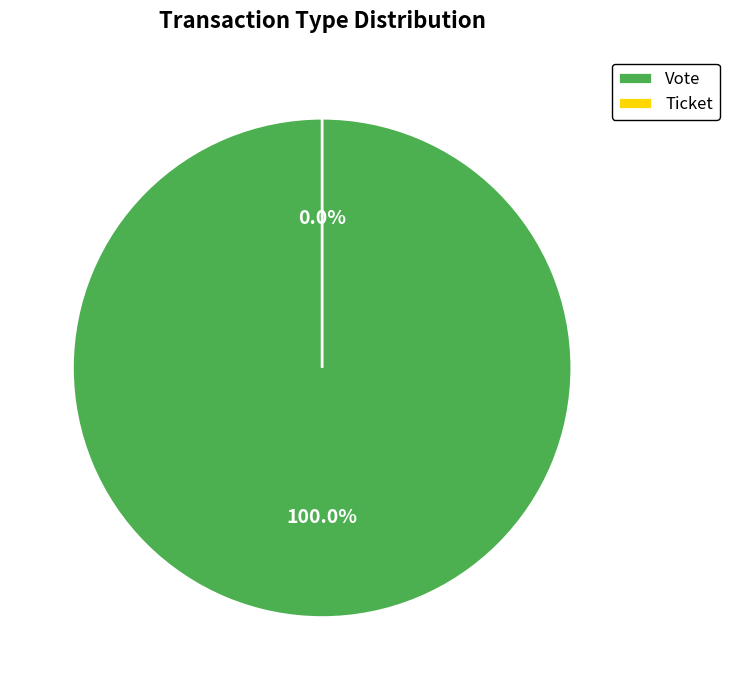

Combined, what portion of the pie is Vote and Ticket?

100.0%